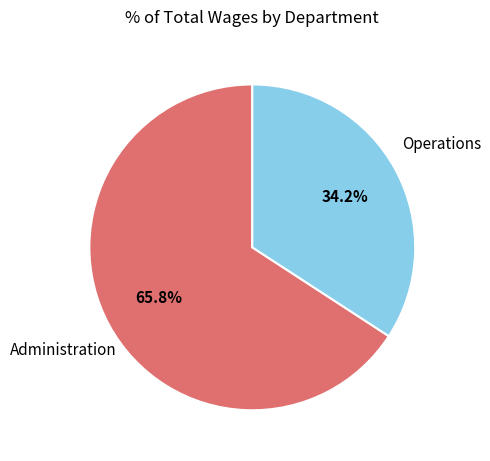

Is there a majority slice in this chart?

Yes